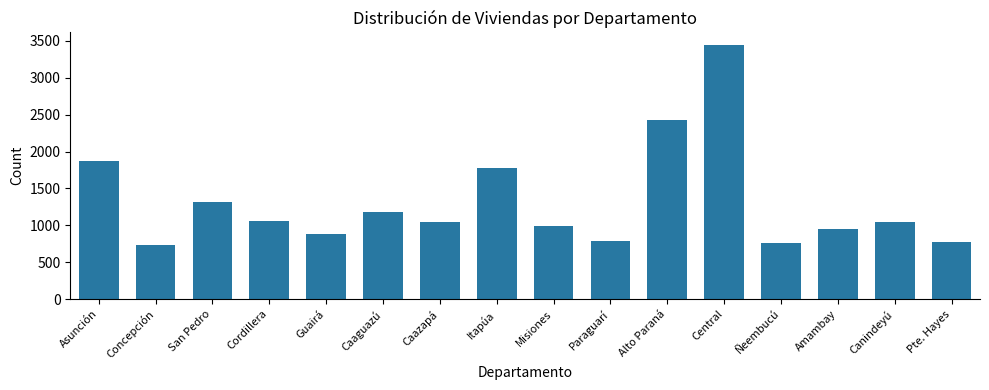

What is the difference between the second highest and minimum values?

1692